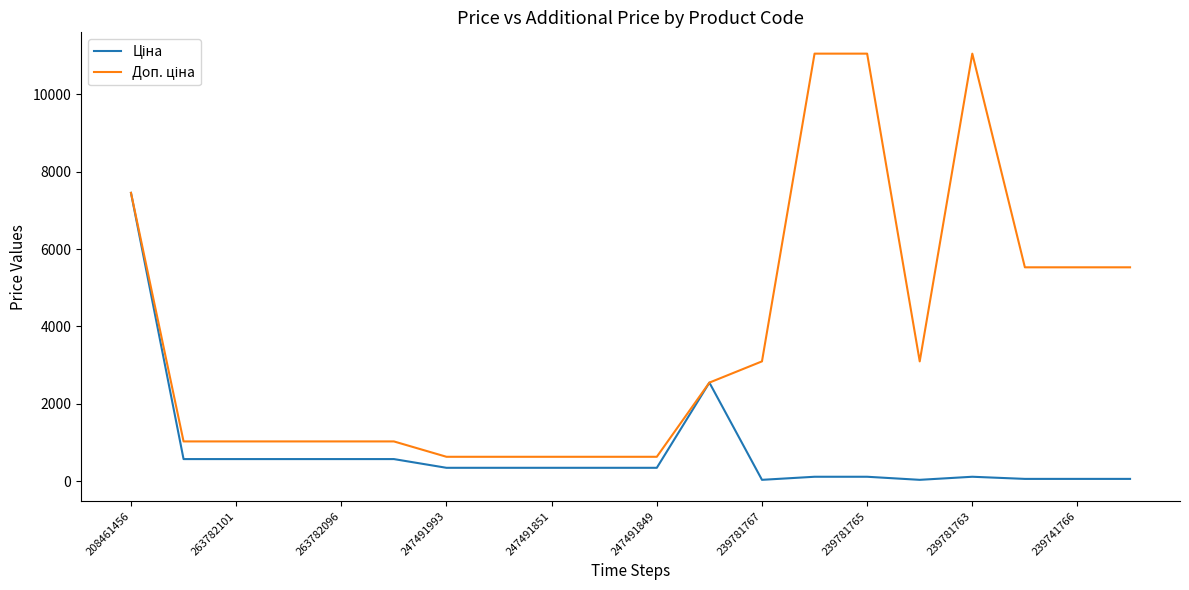

How many lines are shown in the chart?

2